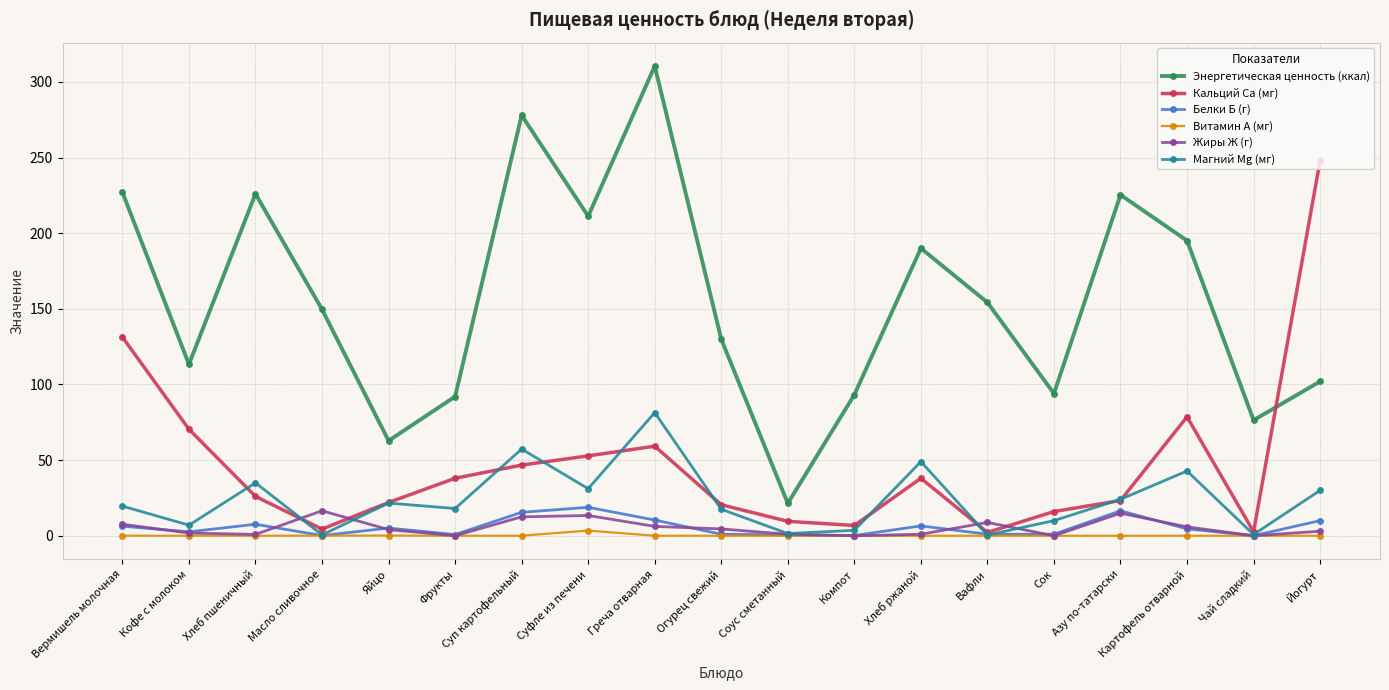

Is the value of Кальций Ca (мг) at Хлеб пшеничный greater than the value of Энергетическая ценность (ккал) at Вермишель молочная?

No